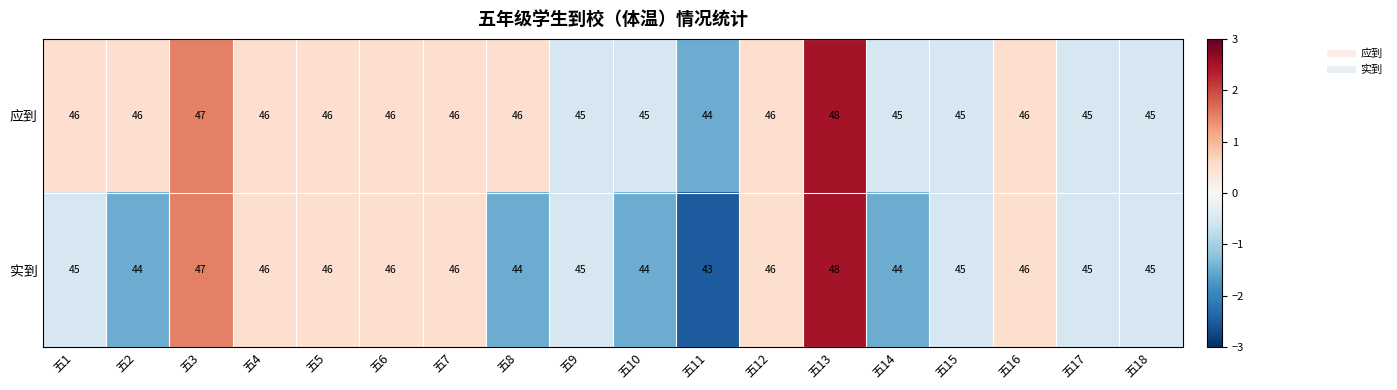

The 应到 series shows 46 at 五7. True or false?

True